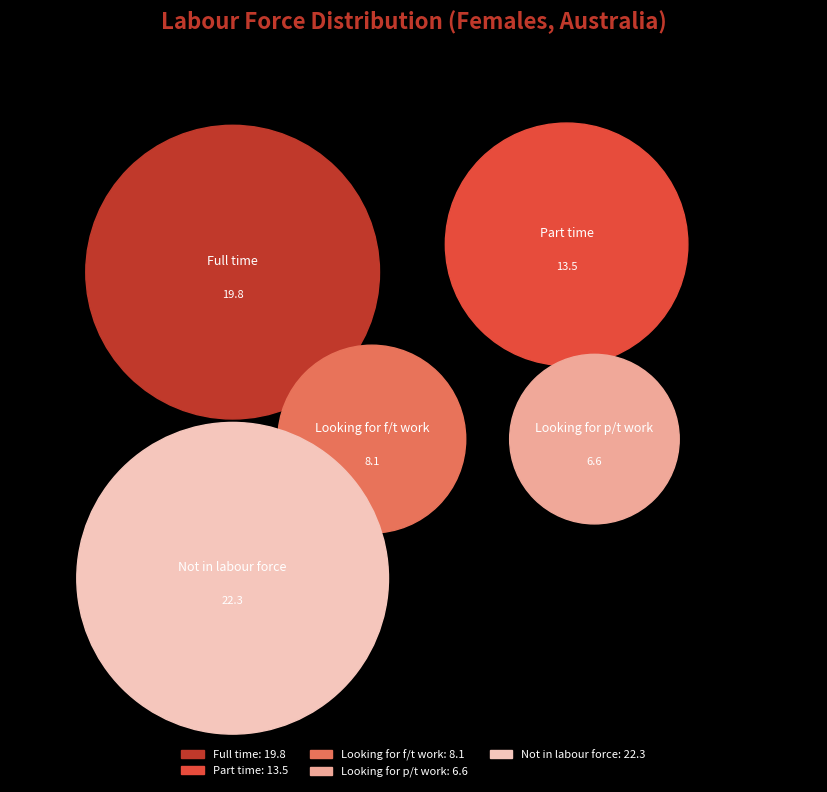

What percentage is the Not in labour force slice, to the nearest percent?

32%